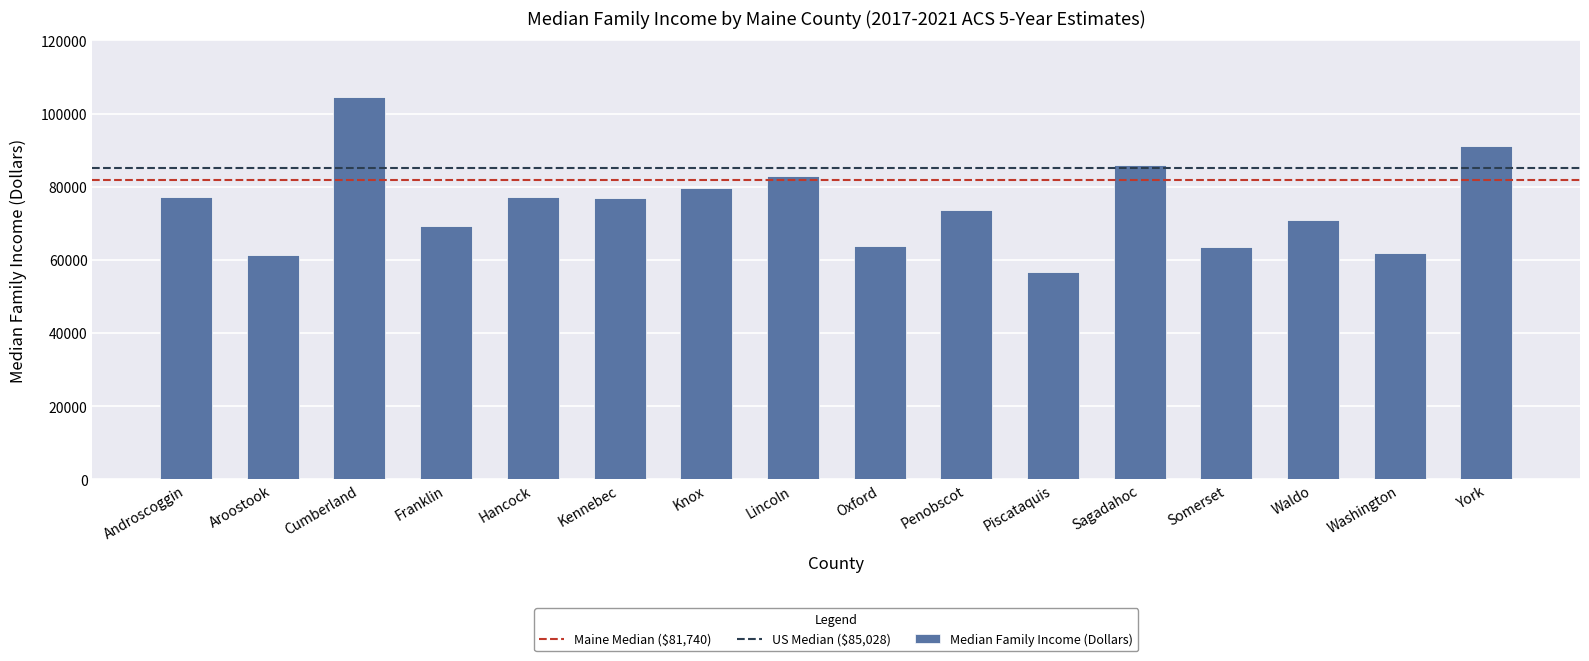

Which has a higher value, Oxford or Kennebec?

Kennebec